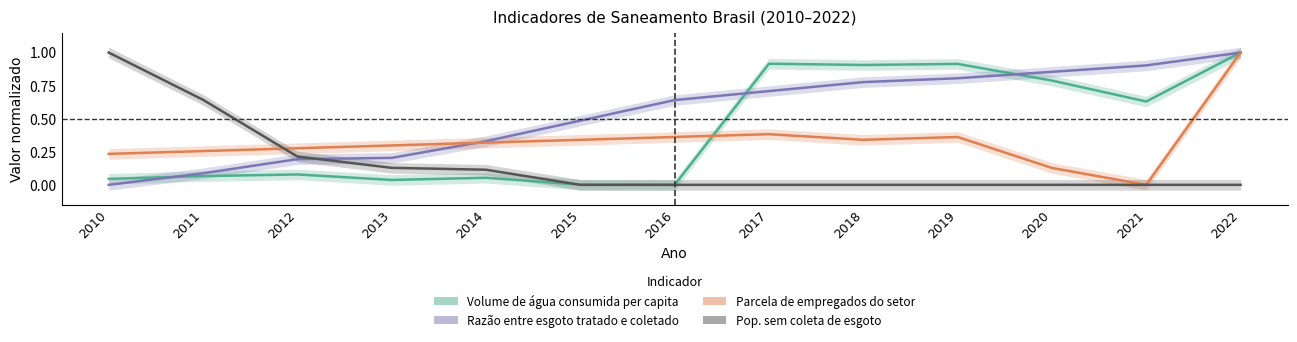

At how many categories does at least one series exceed 0?

13